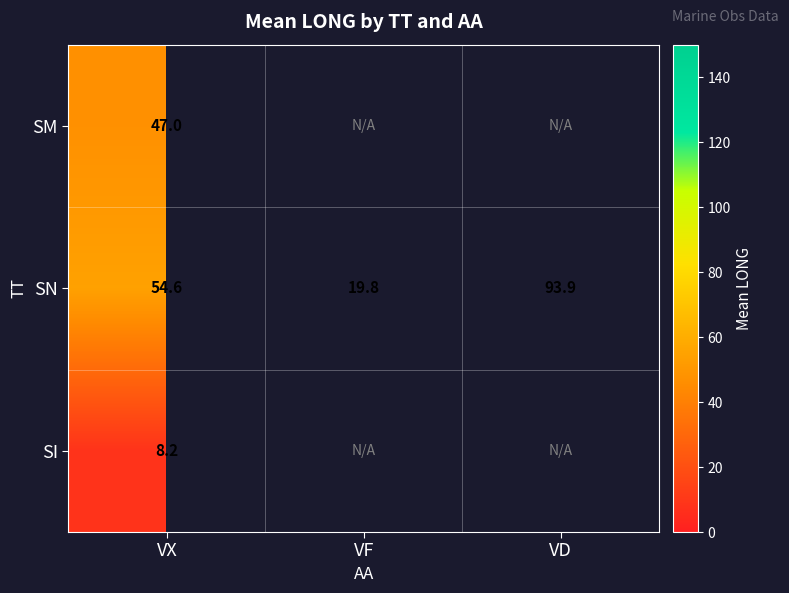

At which label is SN closest to 56?

VX